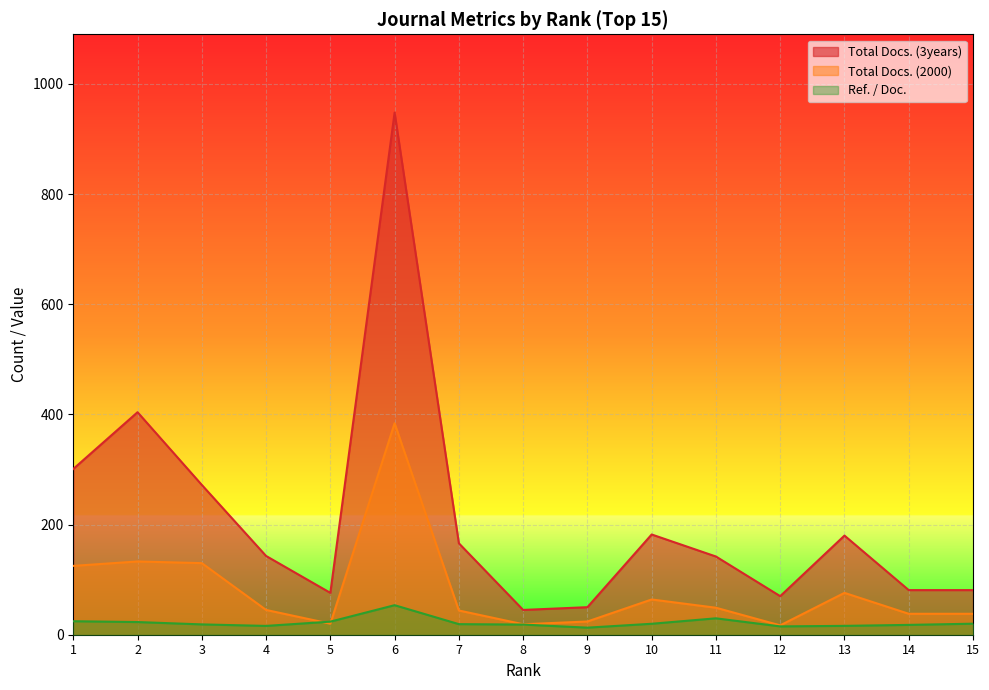

What is the sum of the Ref. / Doc. values at 10 and 1?

44.4